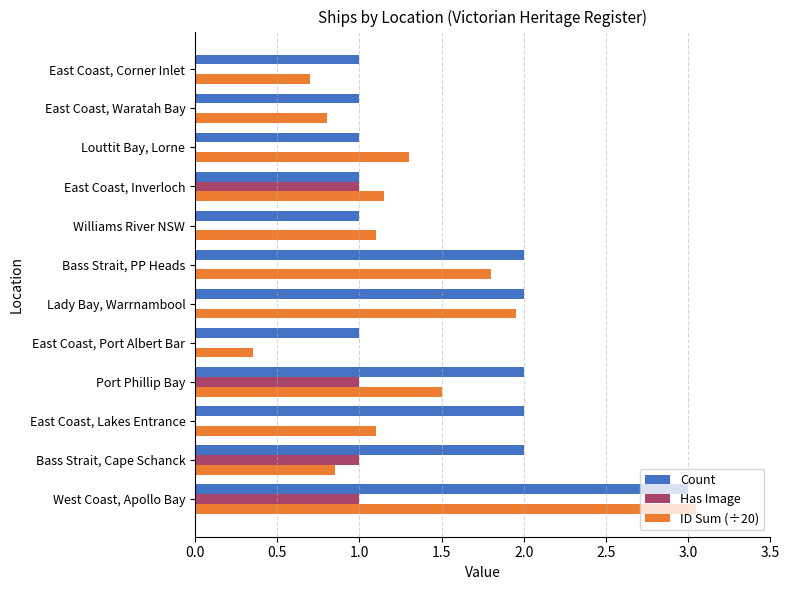

At which category is the sum across all series the highest?

West Coast, Apollo Bay